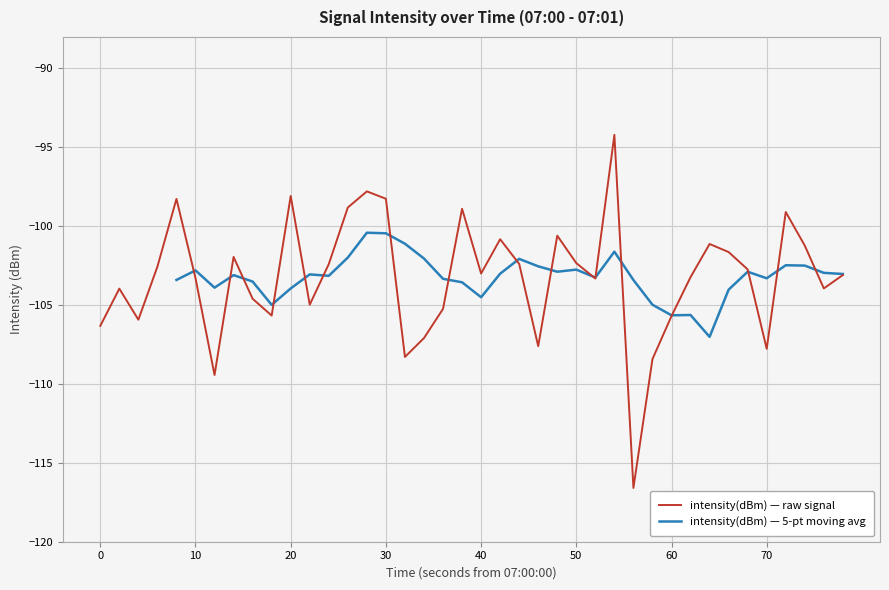

What is the minimum value for intensity(dBm) — raw signal?

-116.6